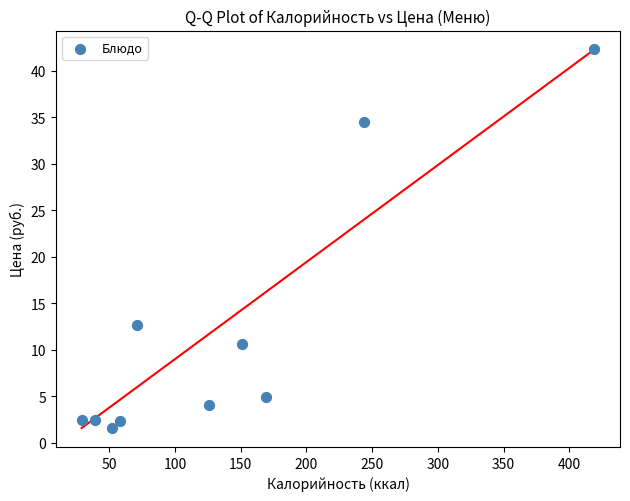

What is the range of X values (max minus min)?

390.0